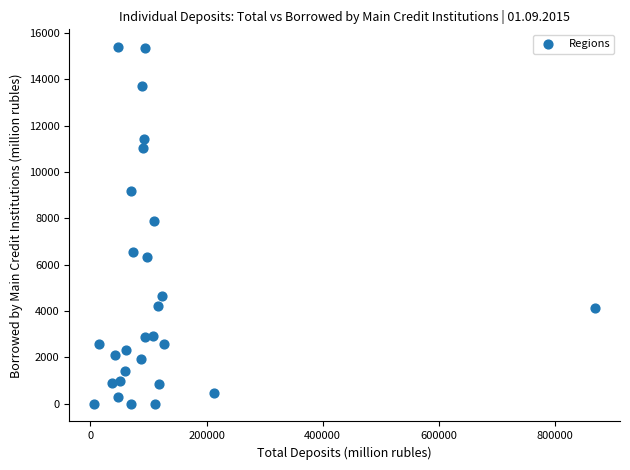

What Y value in the scatter plot is closest to 7695?

7896